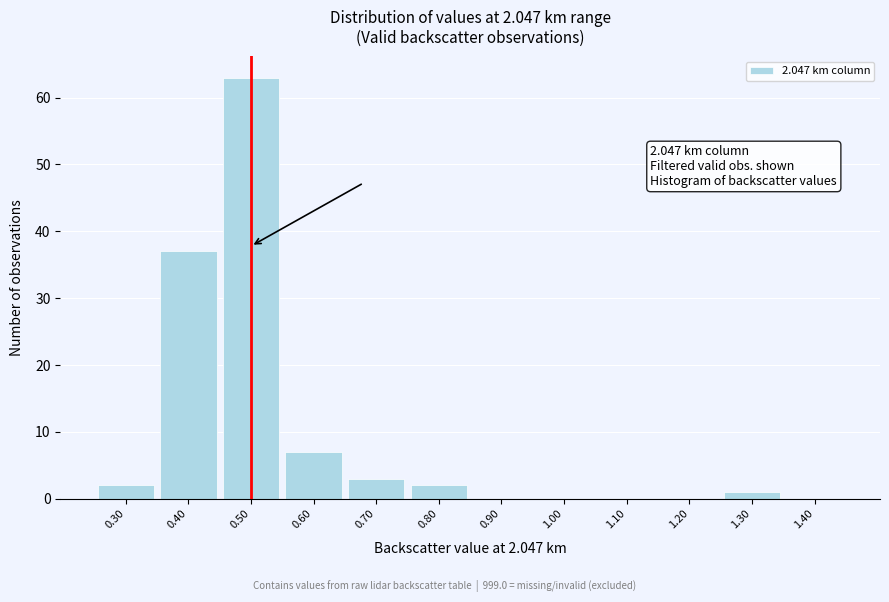

Over which range of the x-axis is the bar tallest?

0.45 to 0.55